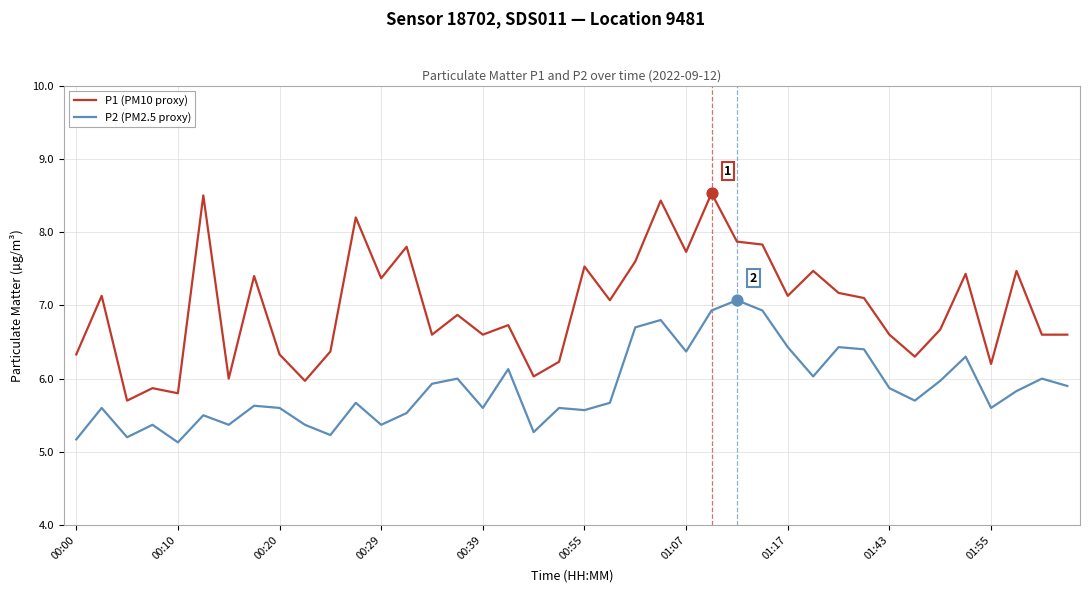

At how many categories does at least one series exceed 7?

20